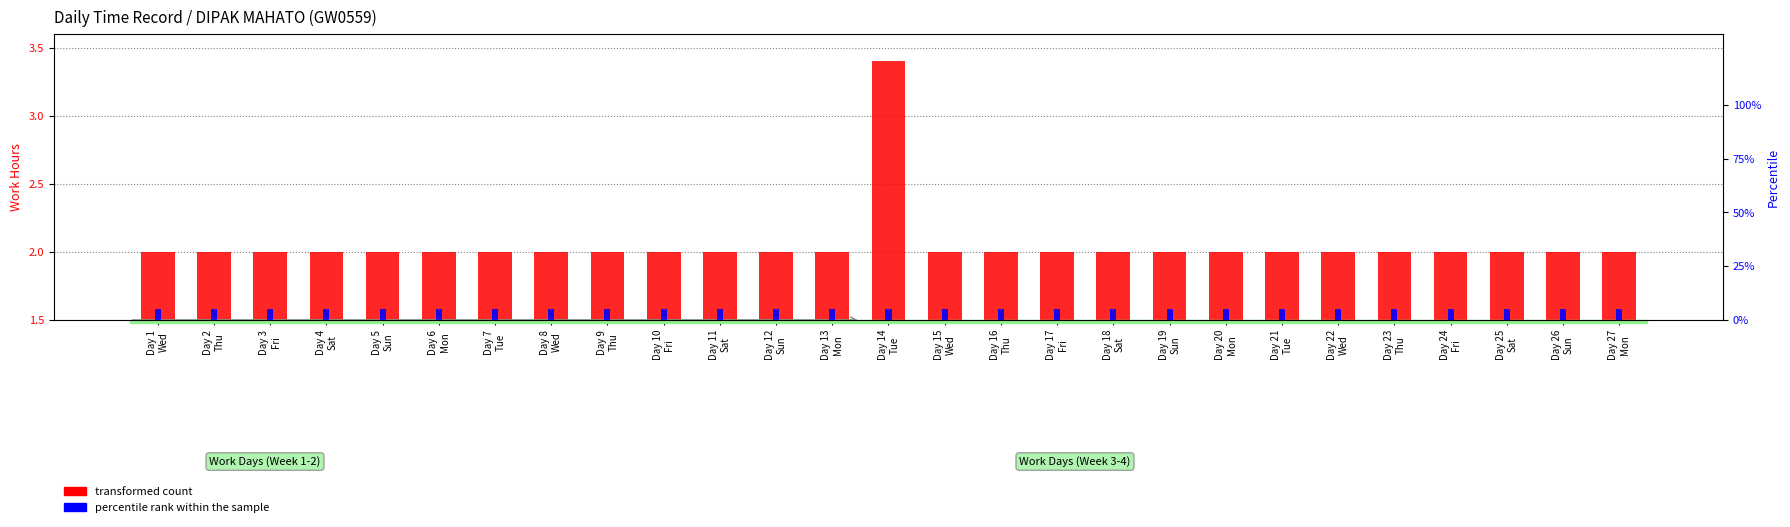

Reading left to right, extract all data points from this chart.

transformed count: 2.0	2.0	2.0	2.0	2.0	2.0	2.0	2.0	2.0	2.0	2.0	2.0	2.0	3.4	2.0	2.0	2.0	2.0	2.0	2.0	2.0	2.0	2.0	2.0	2.0	2.0	2.0
percentile rank within the sample: 5.0	5.0	5.0	5.0	5.0	5.0	5.0	5.0	5.0	5.0	5.0	5.0	5.0	5.0	5.0	5.0	5.0	5.0	5.0	5.0	5.0	5.0	5.0	5.0	5.0	5.0	5.0